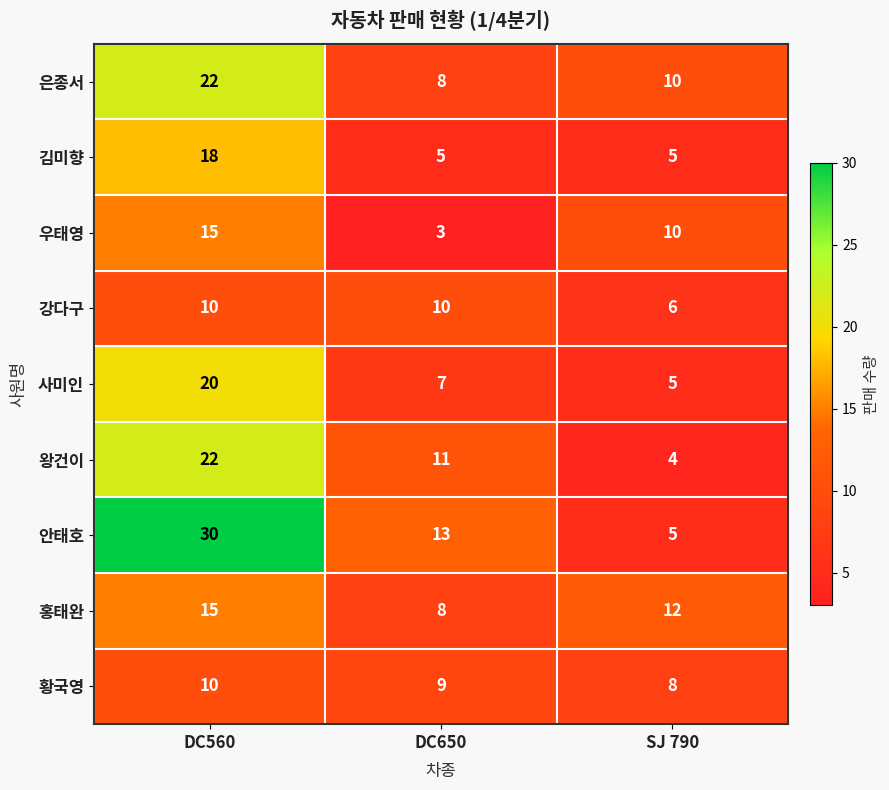

The 안태호 series shows 5 at SJ 790. True or false?

True